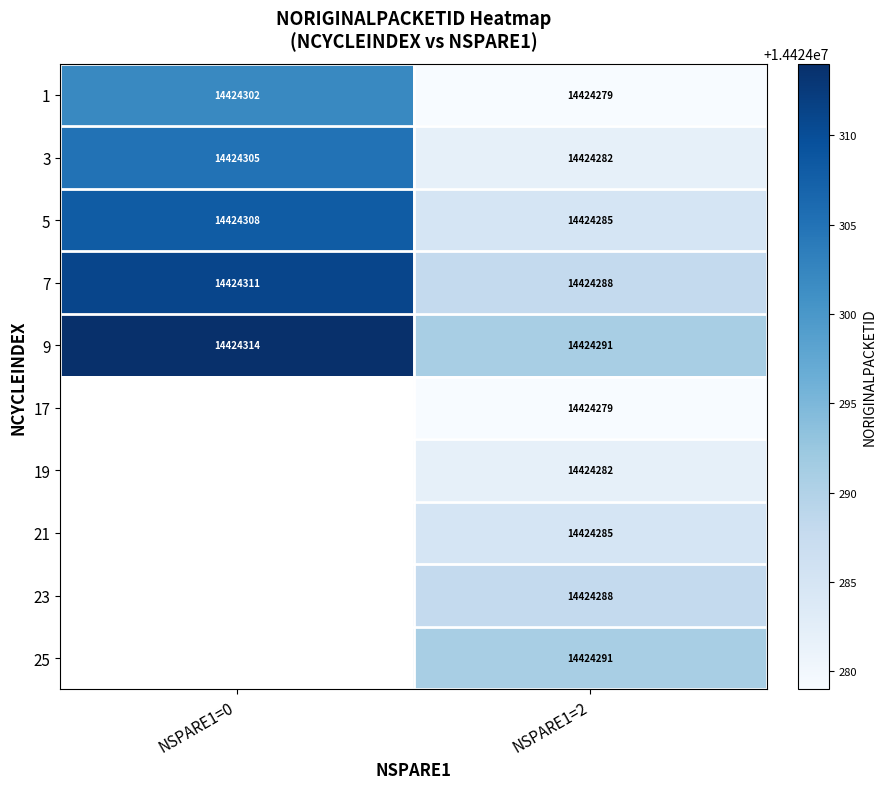

True or false: 19 has a value of 5459010 at NSPARE1=2.

False